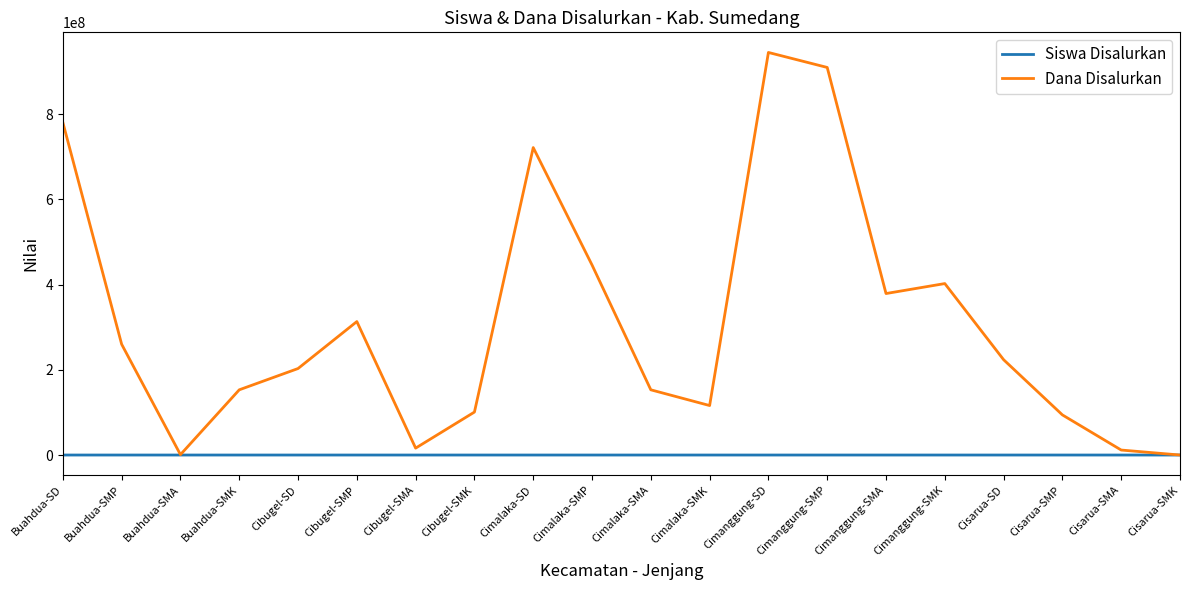

Which category has the highest value across all series?

Cimanggung-SD